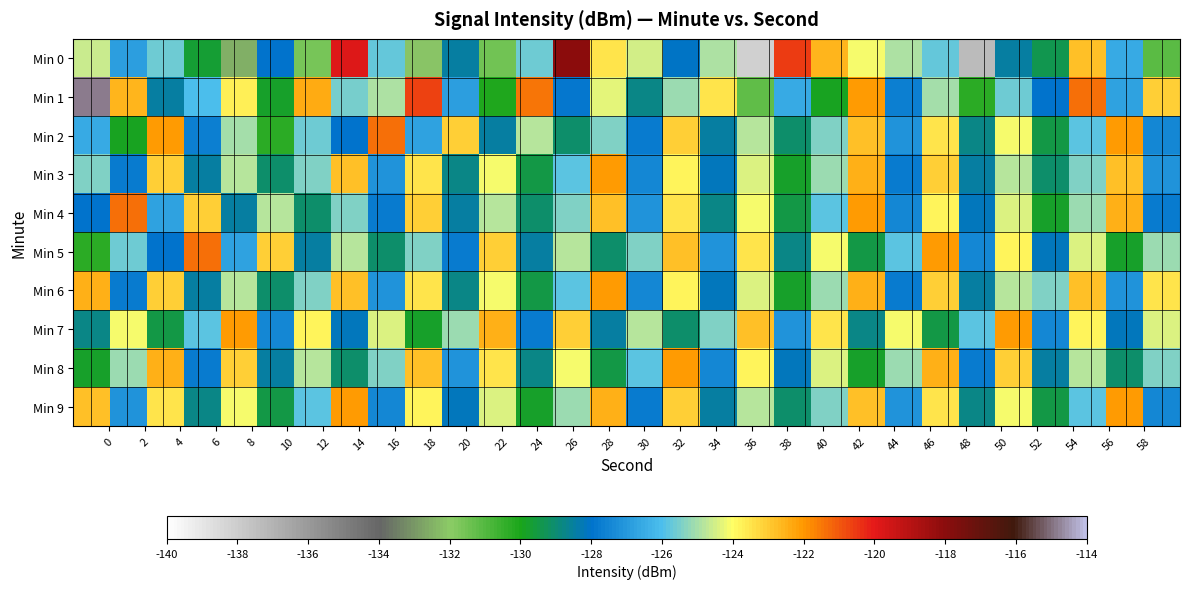

How many categories are shown in the chart?

30